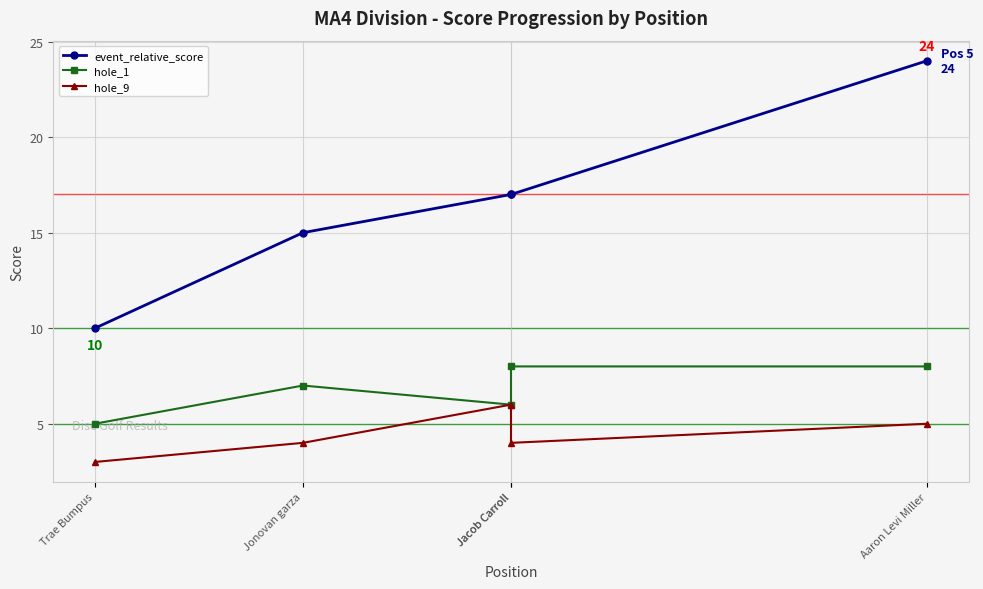

What is the total value across all series at Jacob Carroll?

29